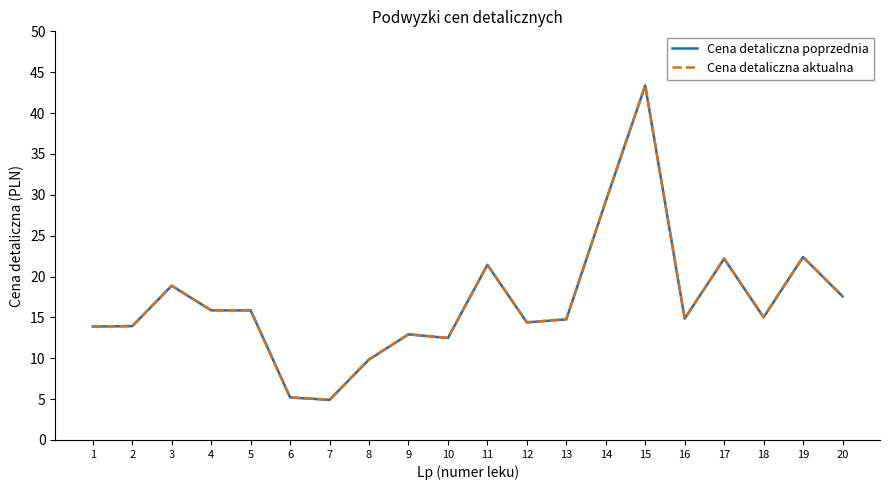

What is the total value across all series at 4?

31.7